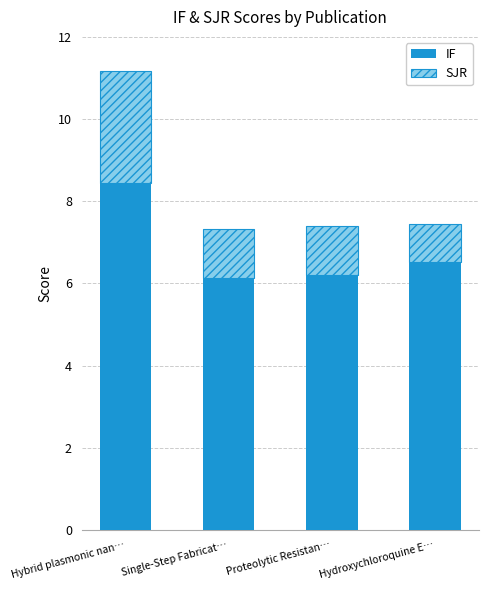

What is the total value across all series at Single-Step Fabricat…?

7.3